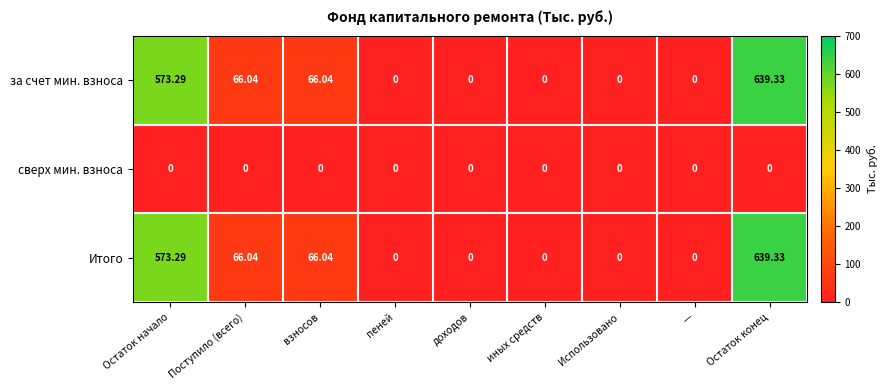

Is the value of Итого at Остаток начало greater than the value of сверх мин. взноса at иных средств?

Yes